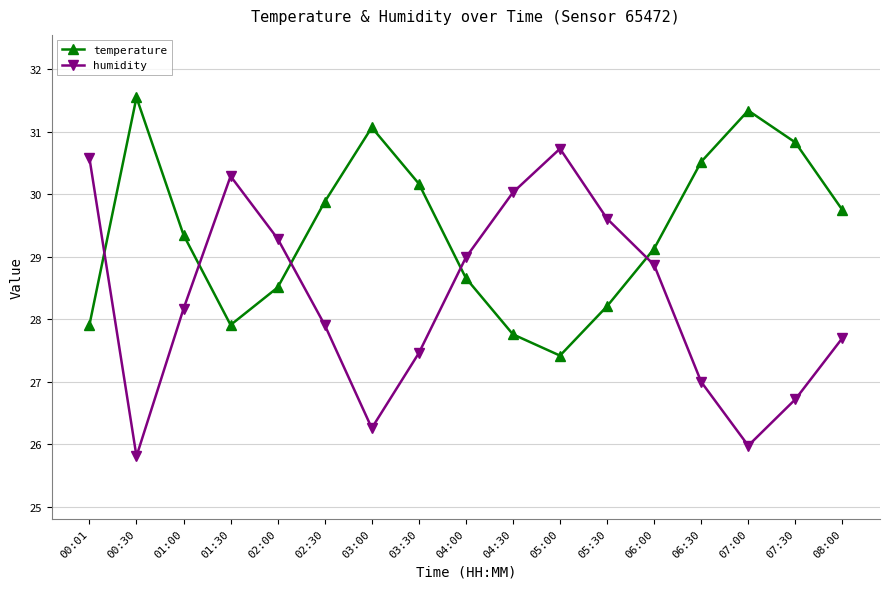

True or false: humidity and temperature cross at least once.

True